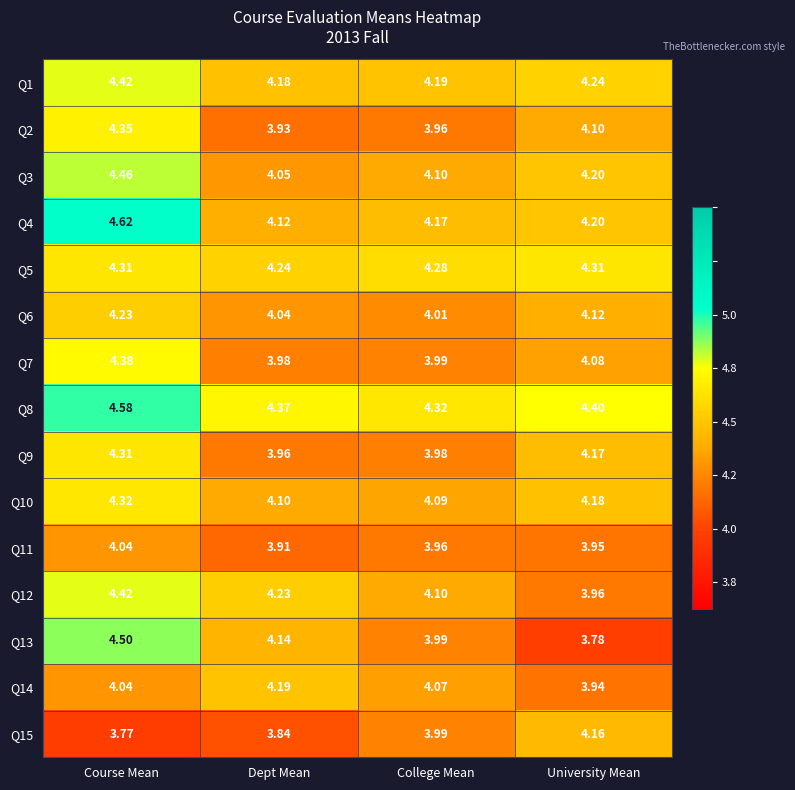

Which label corresponds to the largest value in the chart?

Course Mean